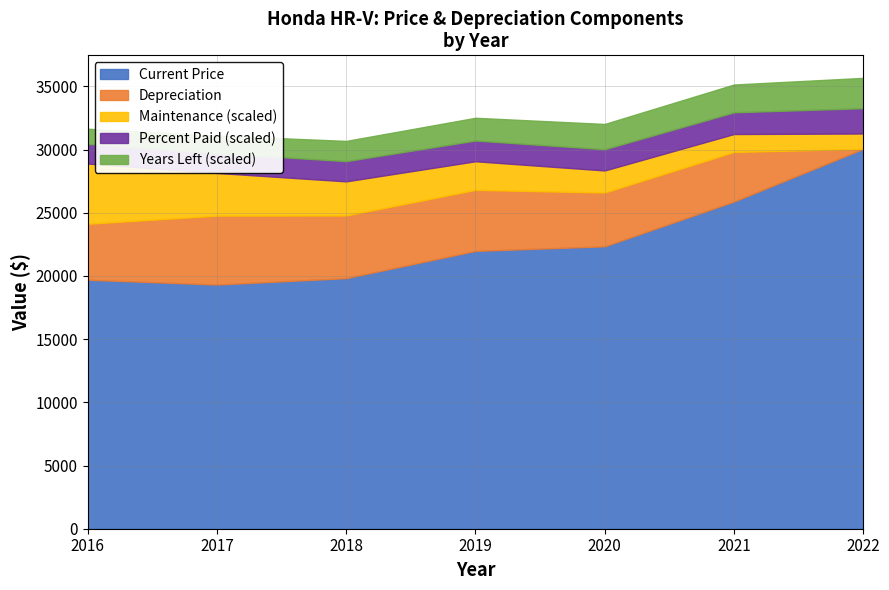

What is the value of the Years Left point at the 3rd from the left?

8.0